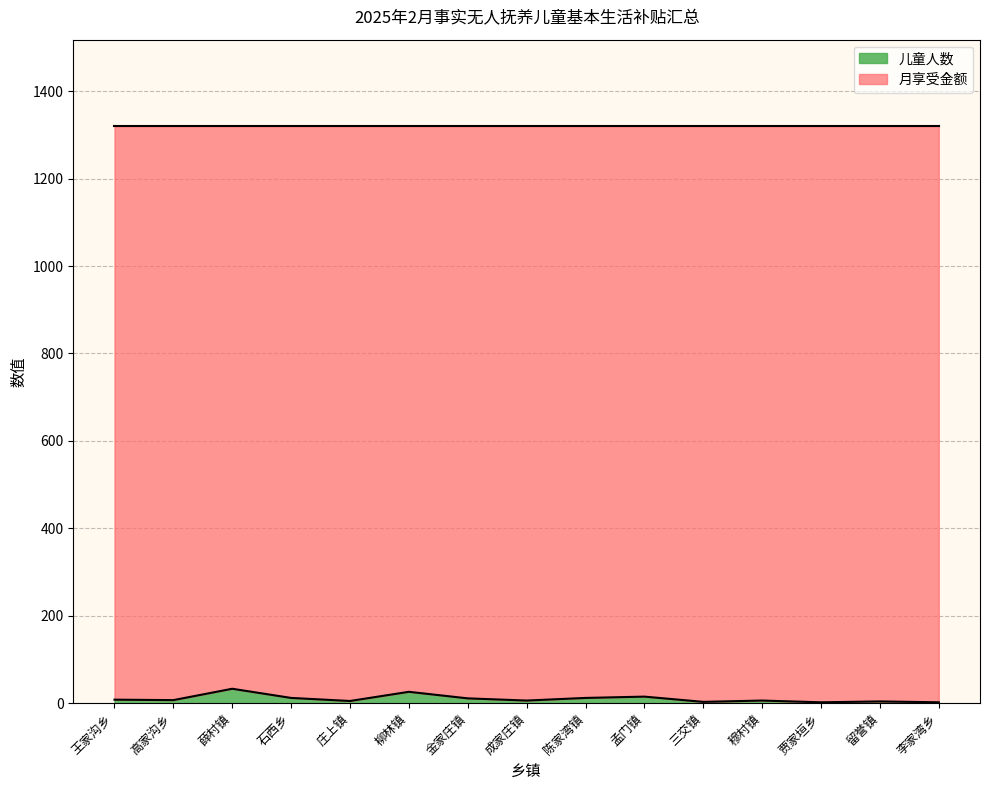

Reading left to right, transcribe all the data shown in this chart.

8	7	33	12	5	26	11	6	12	15	3	6	2	4	2